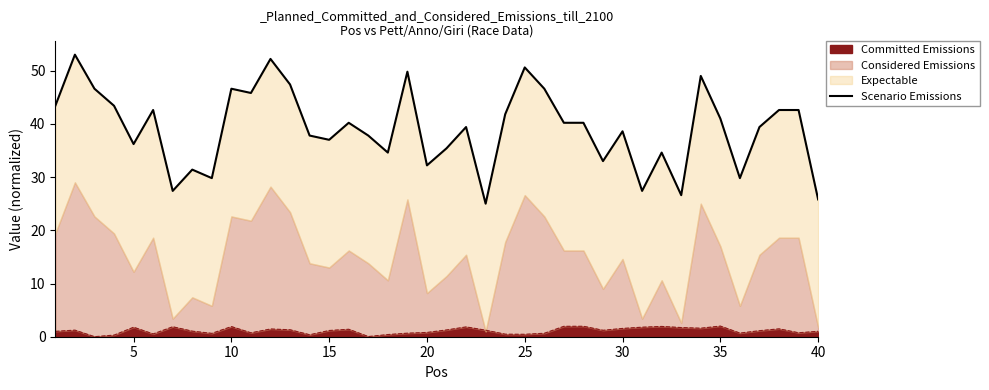

True or false: Committed Emissions has a value of 1.0 at 40.

True